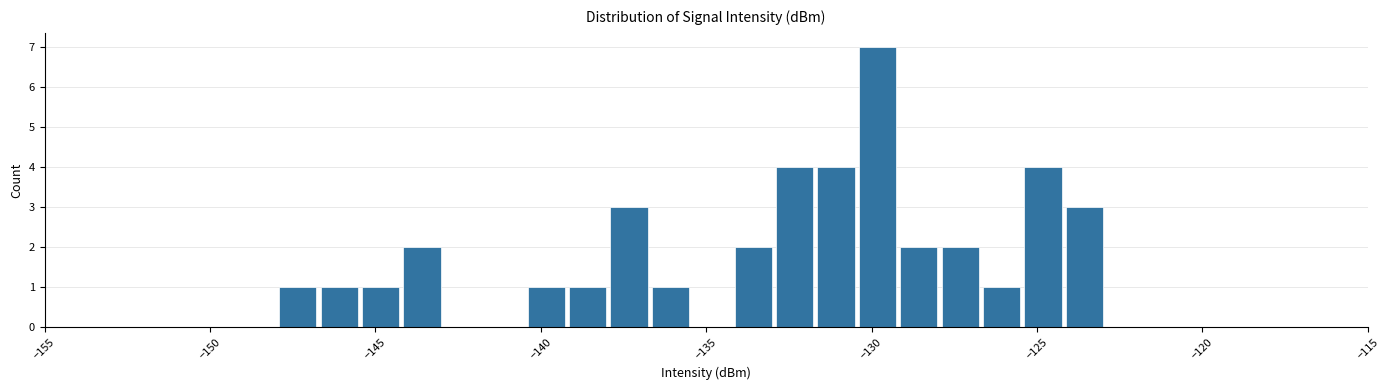

Read against the x-axis, roughly where is the centre of the tallest bar?

-130.0